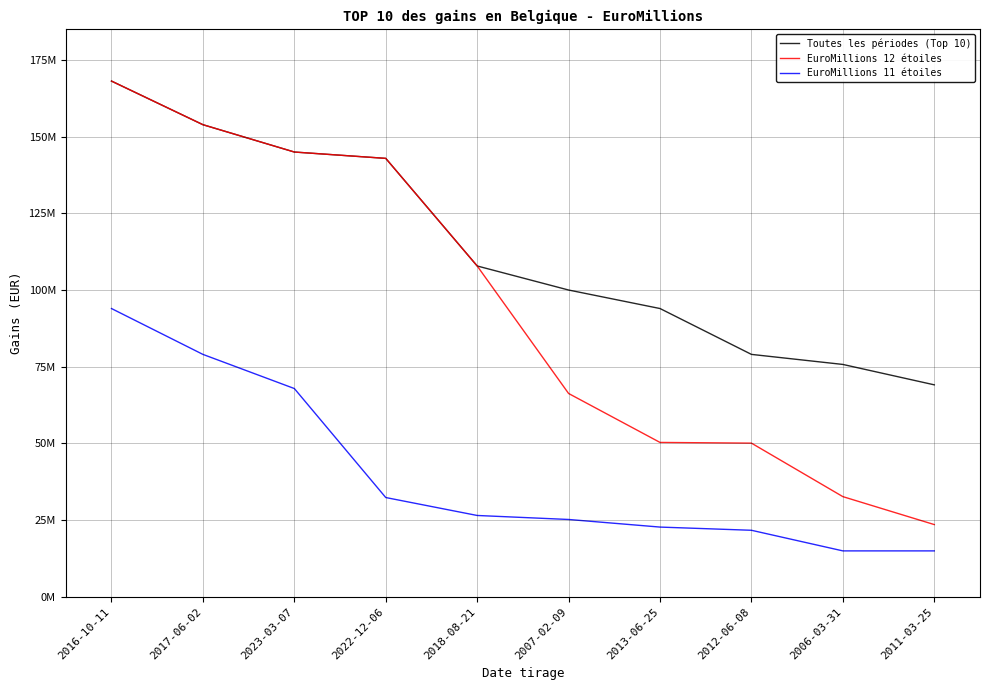

Which category has the lowest value in the EuroMillions 11 étoiles series?

2006-03-31